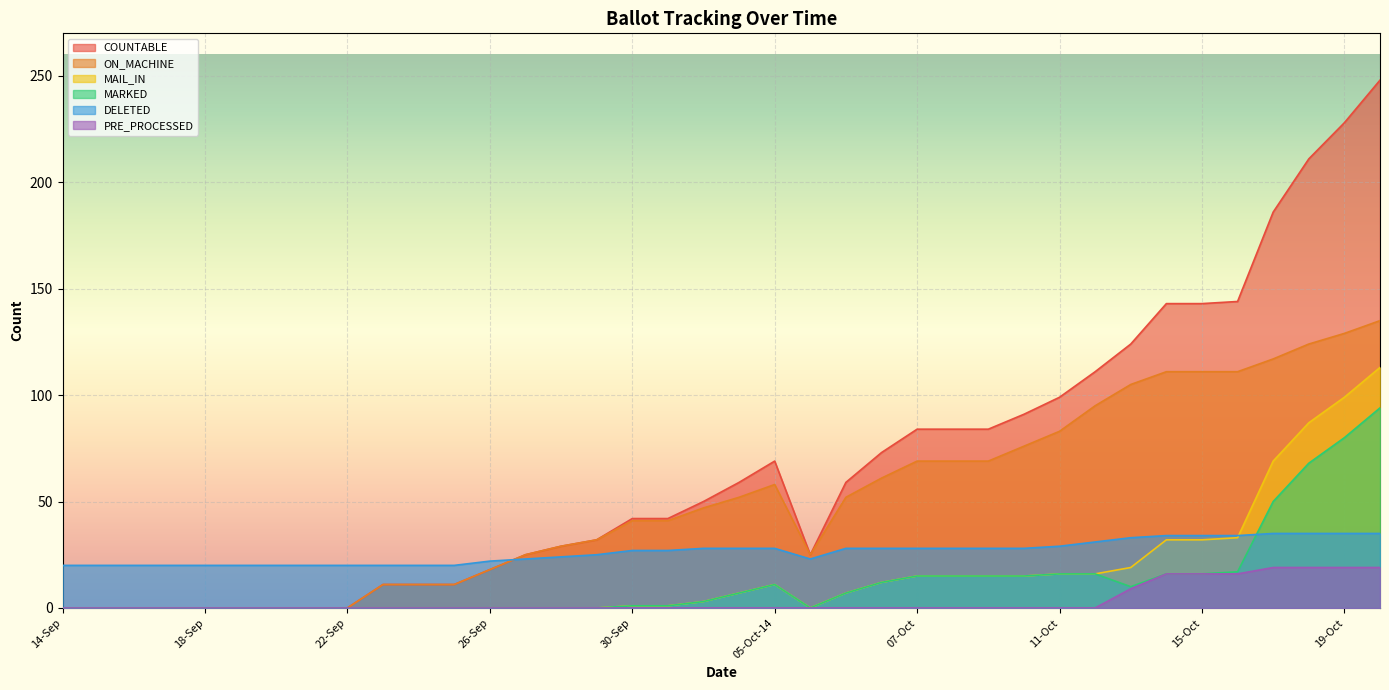

True or false: COUNTABLE has a value of 11 at 23-Sep.

True